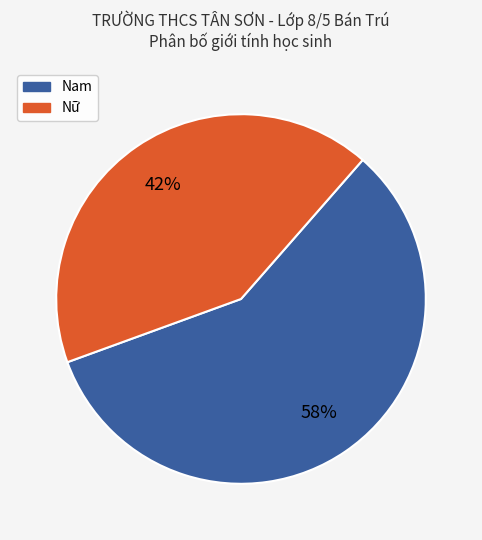

Rank the categories by value from highest to lowest.

Nam, Nữ